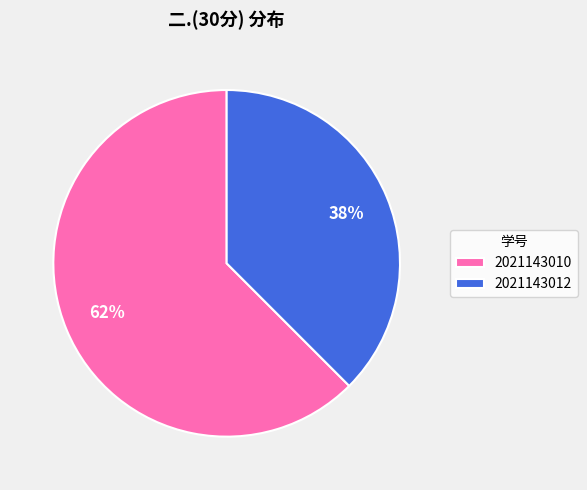

To the nearest percent, what is the average slice percentage?

50%